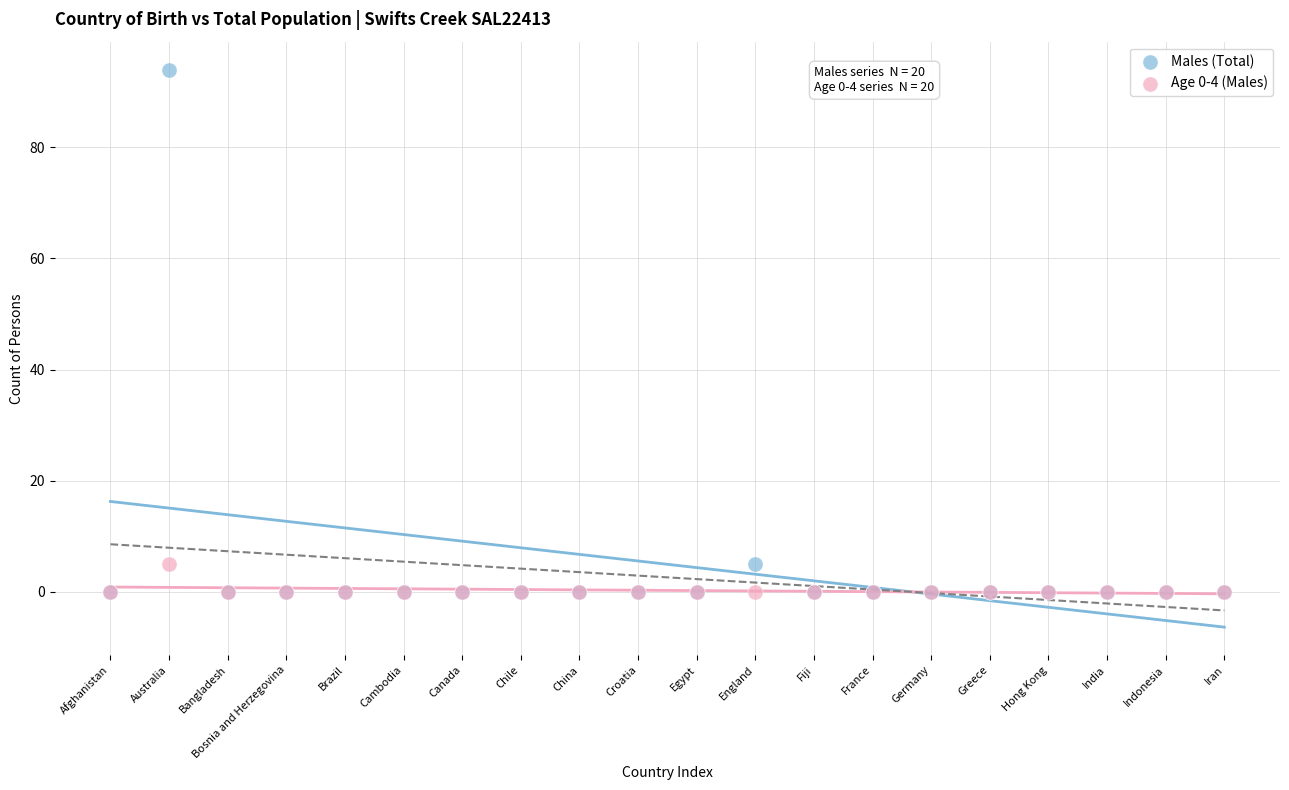

What are all the series names shown in the legend?

Males (Total), Age 0-4 (Males)